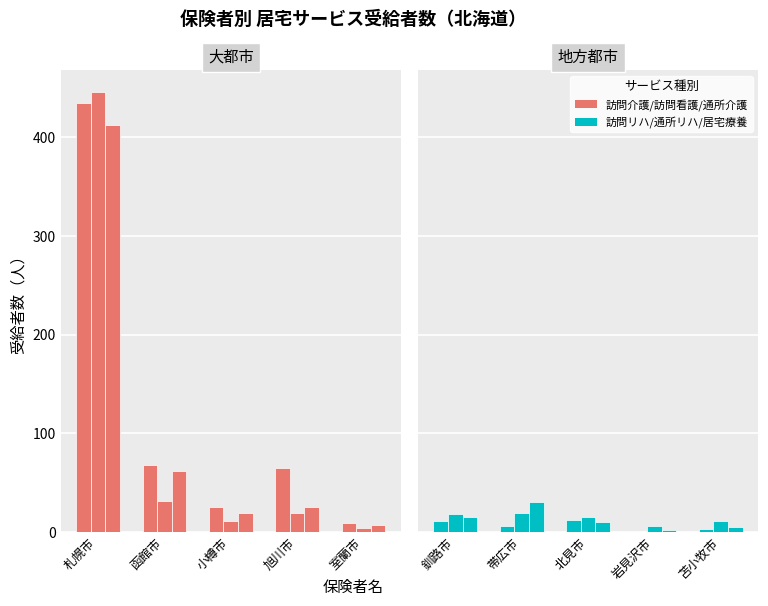

How many values in the 訪問介護 series exceed 65?

2